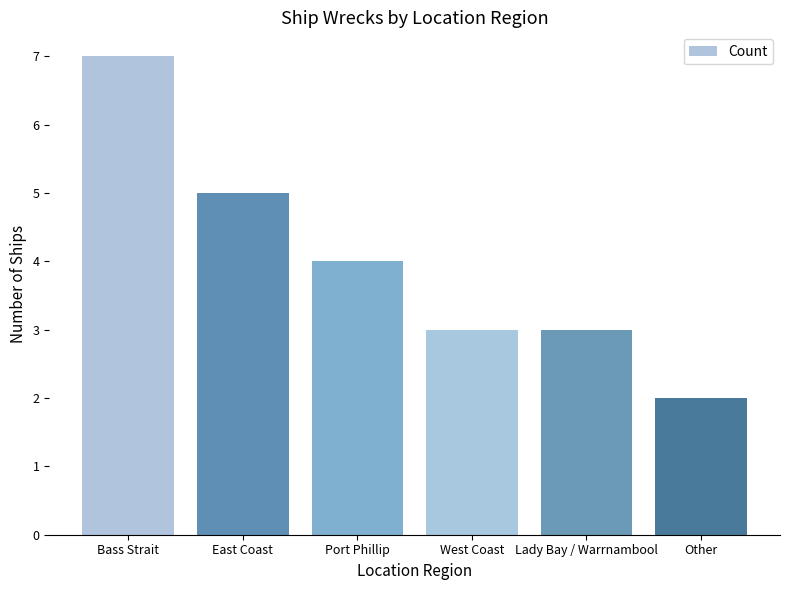

At which label is the value closest to 4?

Port Phillip